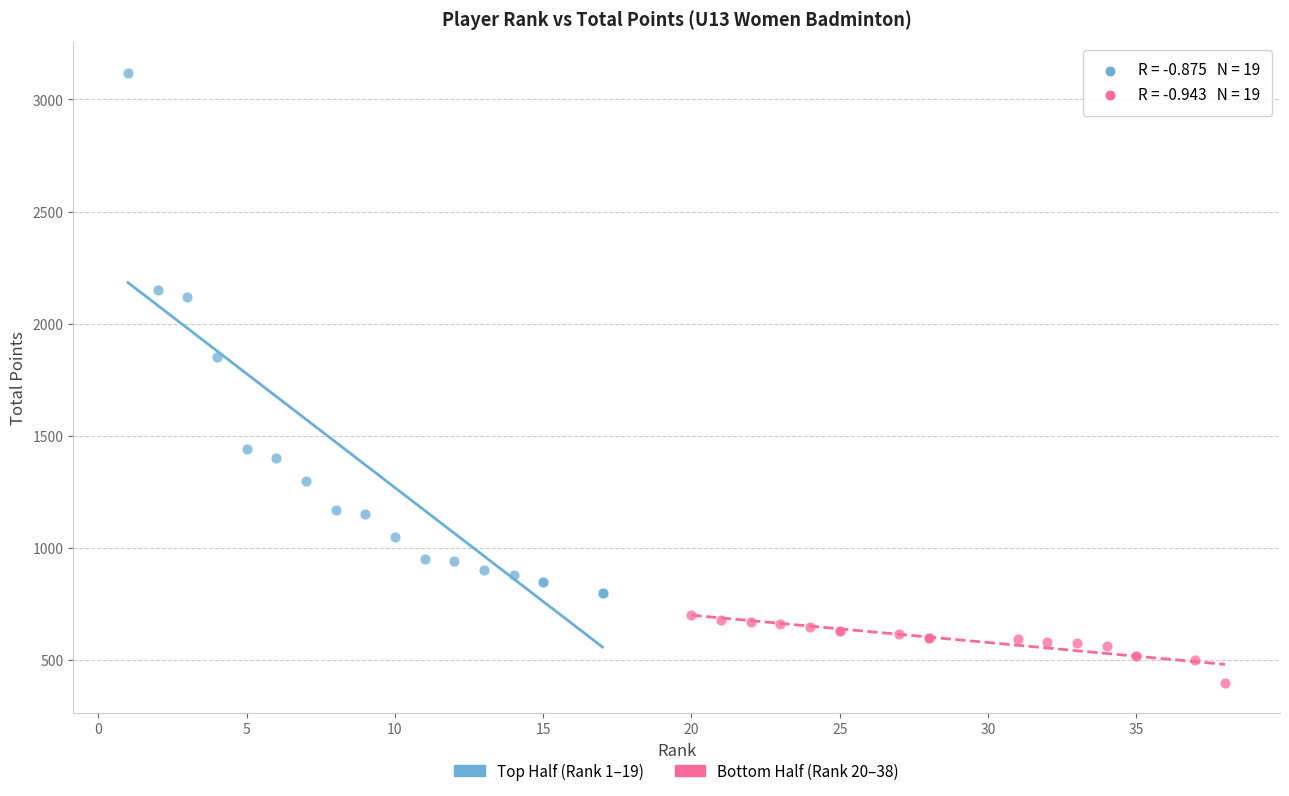

Which series reaches the maximum Y coordinate?

Top Half (Rank 1–19)